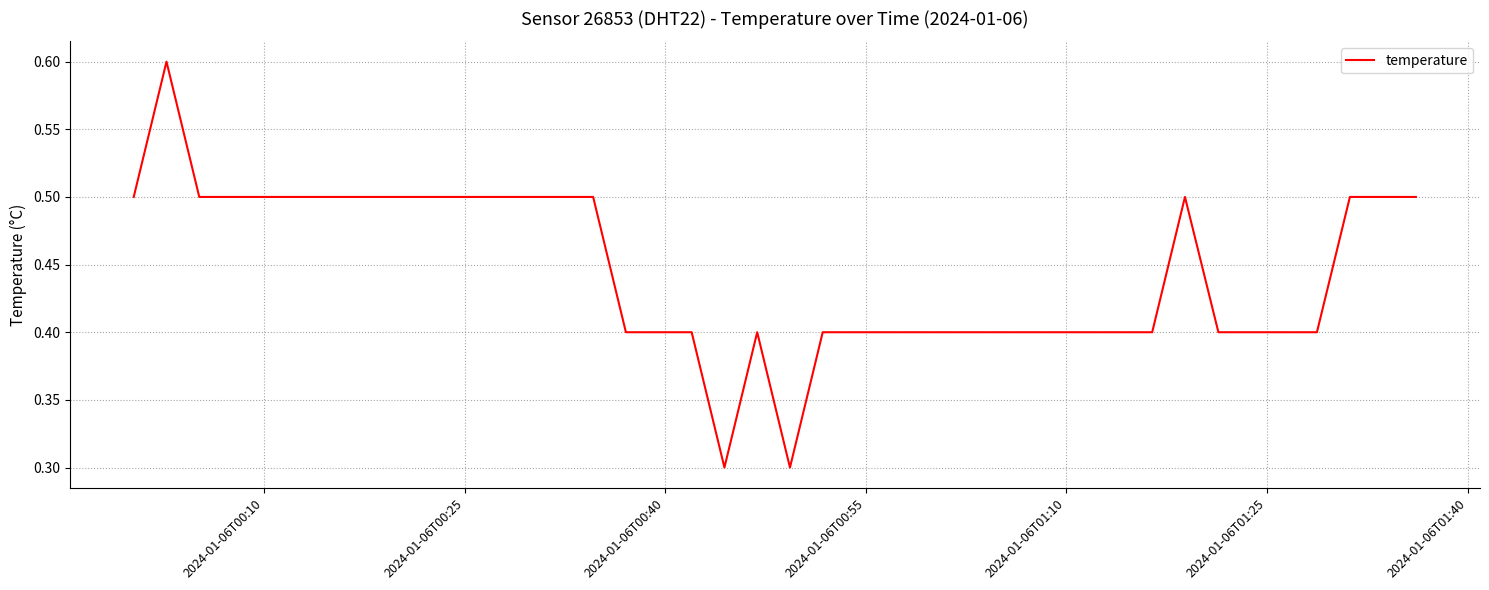

Reading left to right, extract all data points from this chart.

0.5	0.6	0.5	0.5	0.5	0.5	0.5	0.5	0.5	0.5	0.5	0.5	0.5	0.5	0.5	0.4	0.4	0.4	0.3	0.4	0.3	0.4	0.4	0.4	0.4	0.4	0.4	0.4	0.4	0.4	0.4	0.4	0.5	0.4	0.4	0.4	0.4	0.5	0.5	0.5